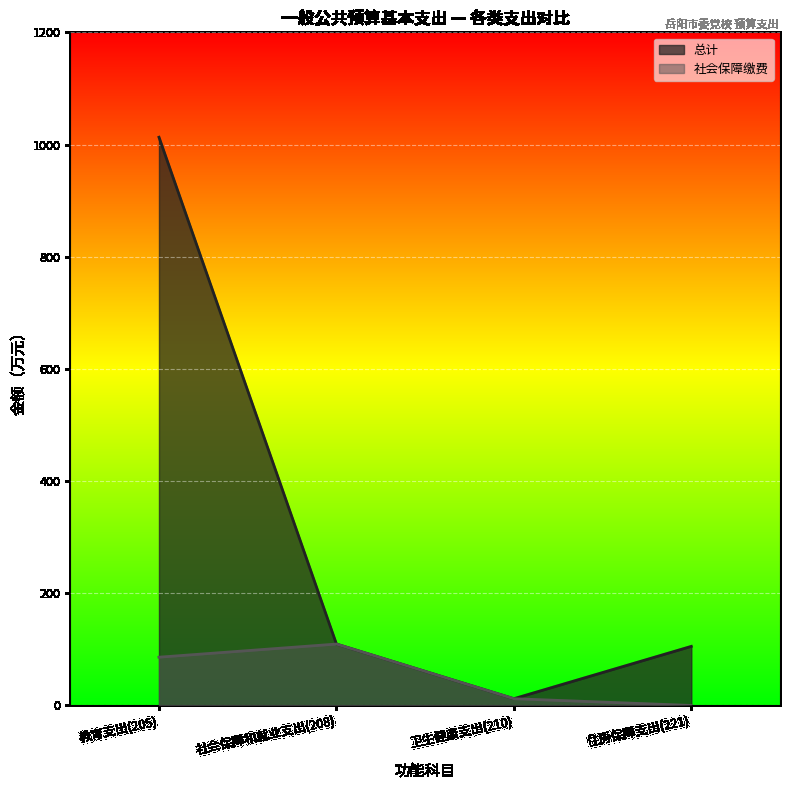

Reading right to left, what are all the values shown in this chart?

总计: 住房保障支出(221)=105.3	卫生健康支出(210)=12.0	社会保障和就业支出(208)=109.4	教育支出(205)=1012.9
社会保障缴费: 住房保障支出(221)=0.0	卫生健康支出(210)=12.0	社会保障和就业支出(208)=109.4	教育支出(205)=86.0